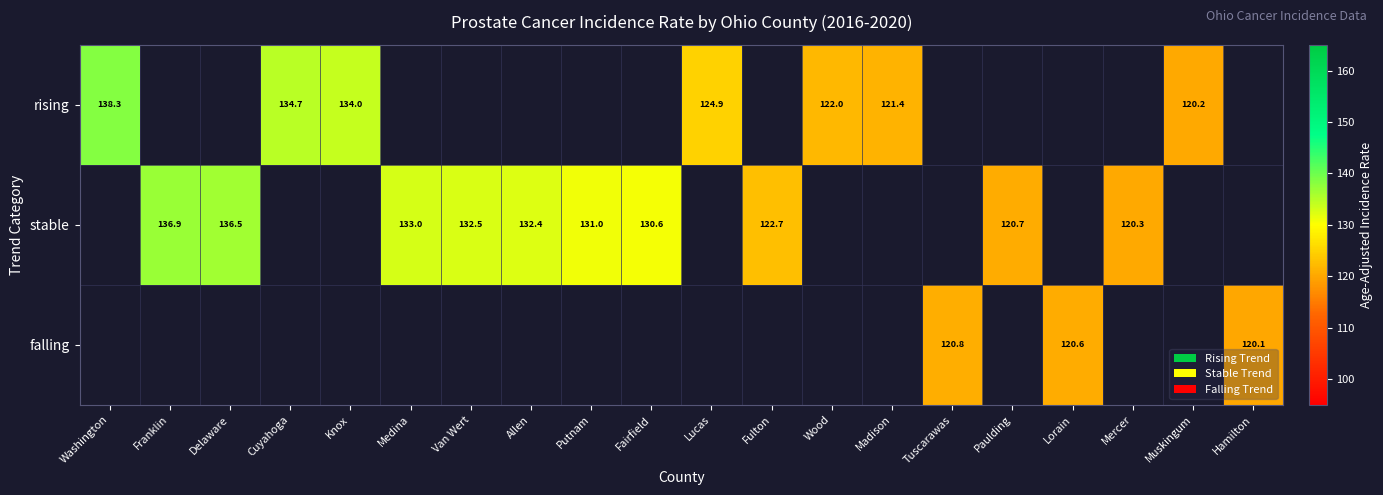

The value of rising at Muskingum is 120.2. True or false?

True